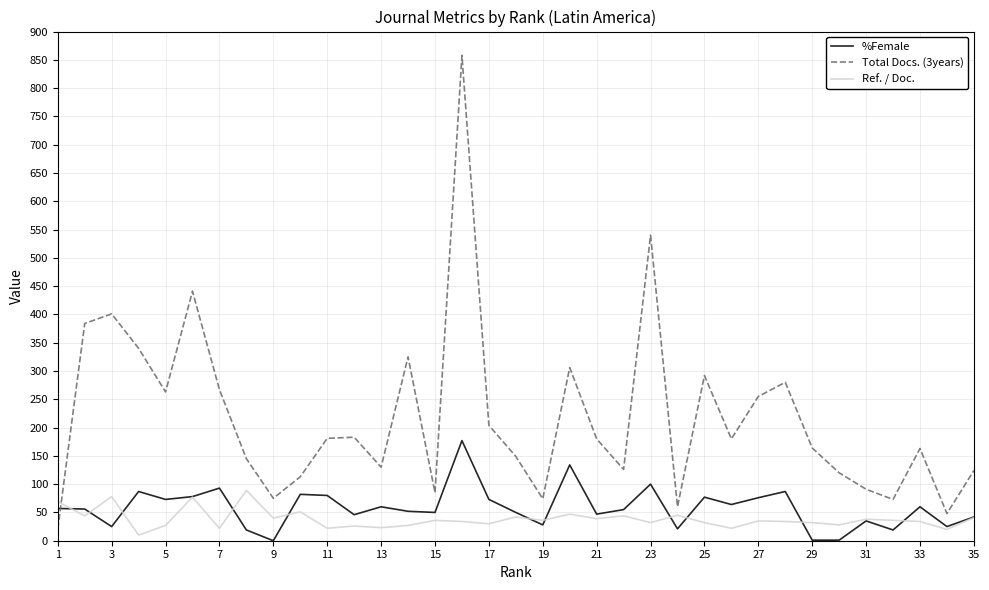

After their last crossing, which series has the higher values: Total Docs. (3years) or Ref. / Doc.?

Total Docs. (3years)